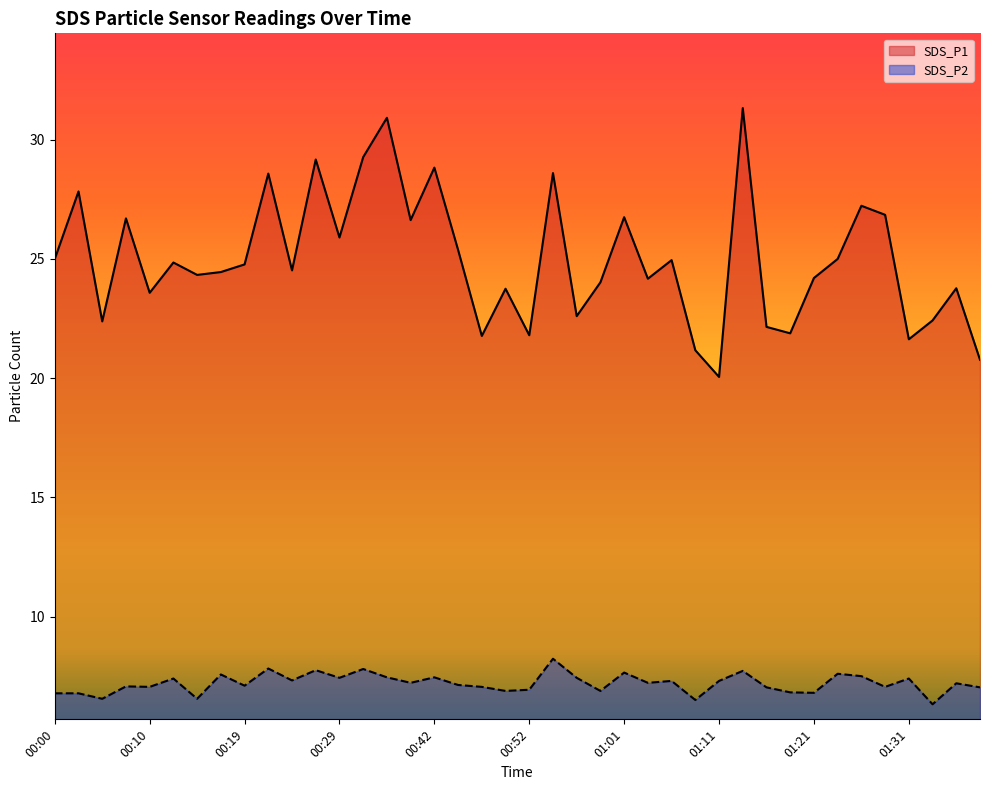

What is the sum of all SDS_P1 values?

1000.0